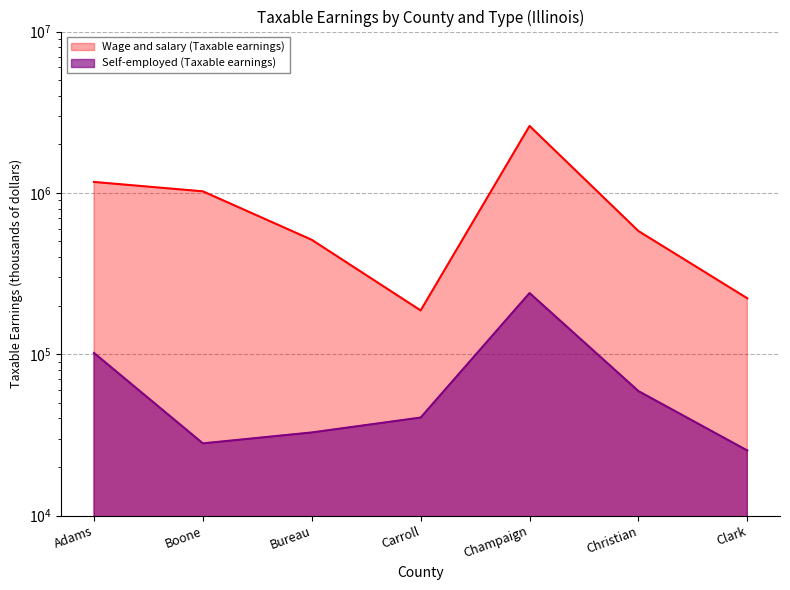

At which label is Wage and salary (Taxable earnings) closest to 1393675?

Adams